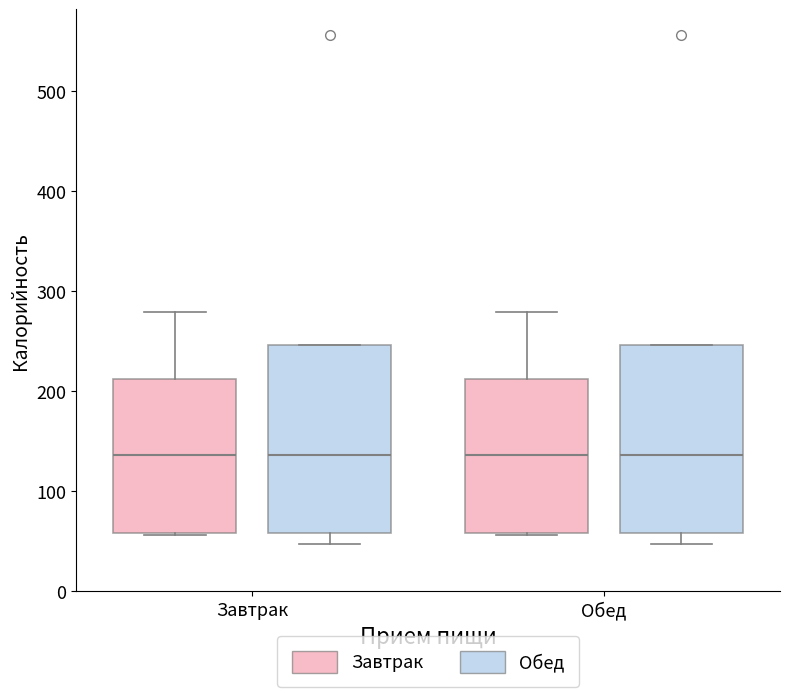

Where does the upper whisker of the box for Завтрак (Завтрак) end on the y-axis? The values are not printed on the chart, so give them approximately, as read against the axis.

280